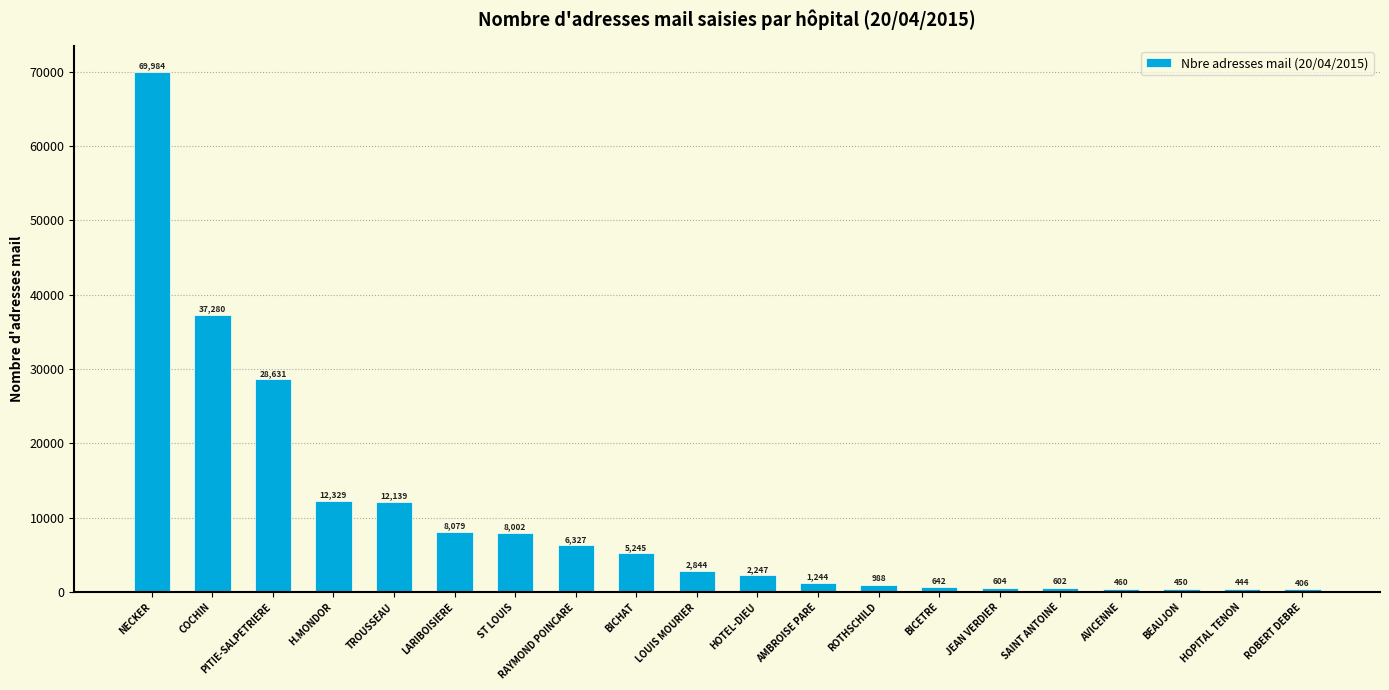

What is the label of the 20th bar from the left?

ROBERT DEBRE